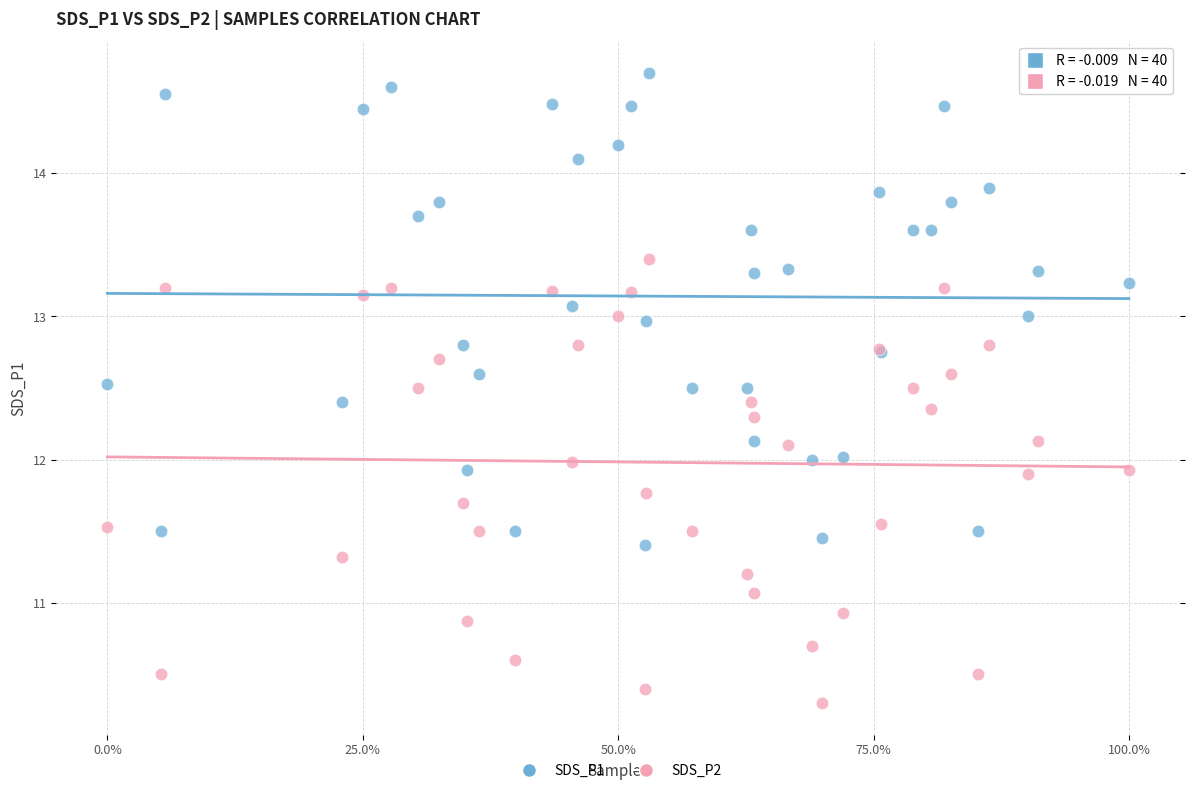

What are all the series names shown in the legend?

SDS_P1, SDS_P2